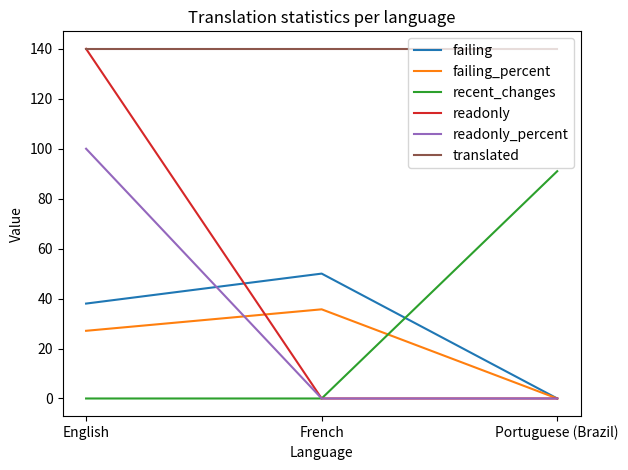

The value of recent_changes at French is -32.2. True or false?

False